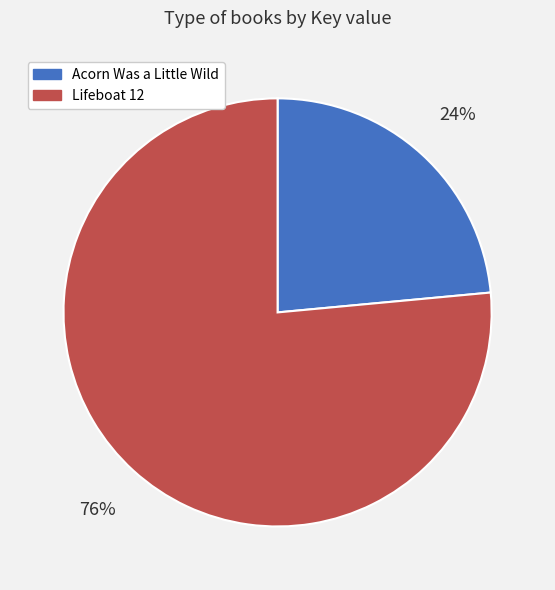

To the nearest percent, what is the average slice percentage?

50%